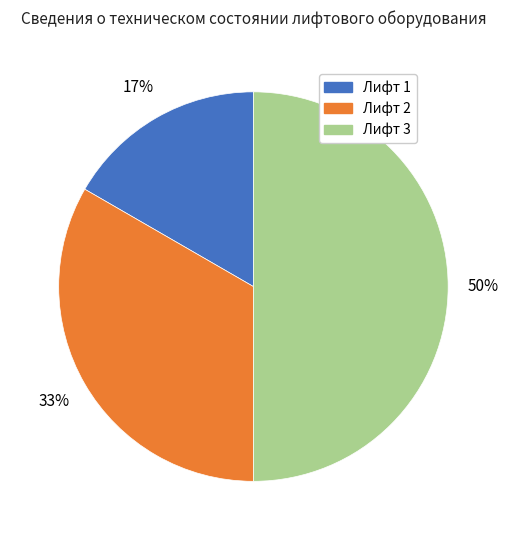

What is the ratio of the value at Лифт 2 to the value at Лифт 3?

0.7